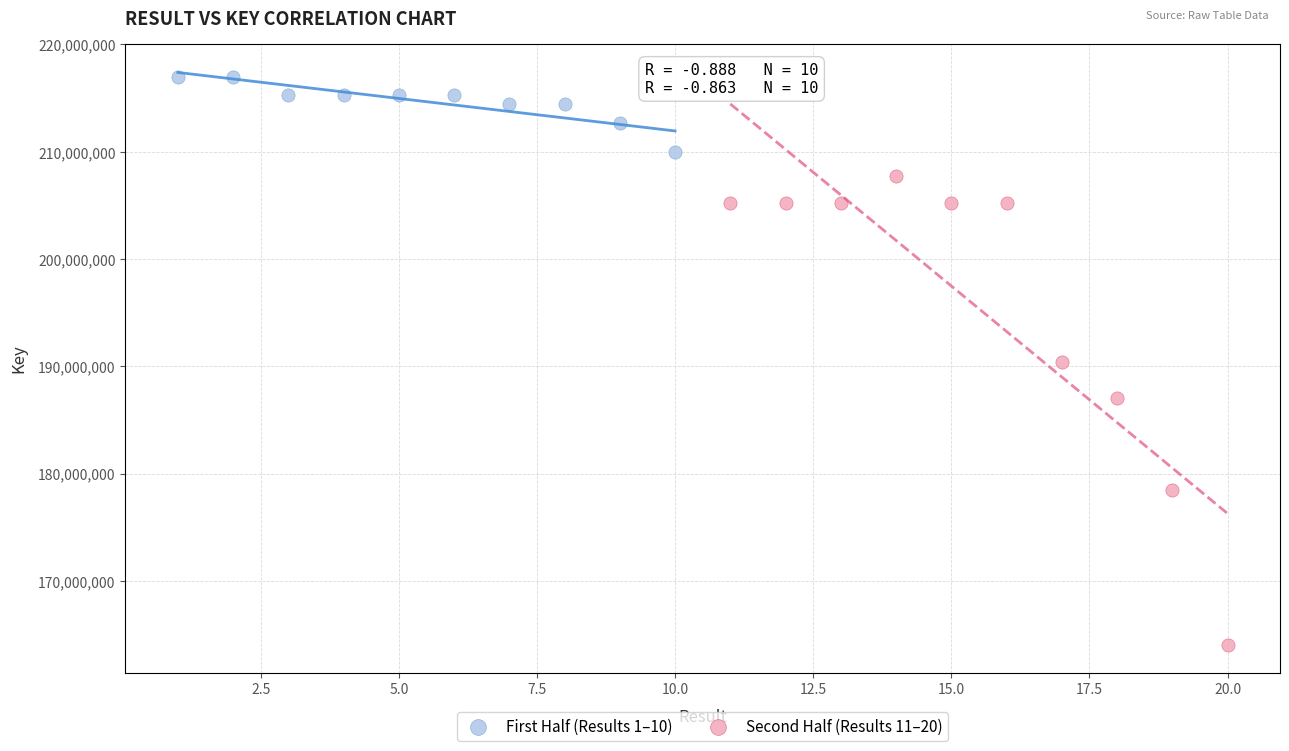

Which series has the largest Y range (max minus min)?

Second Half (Results 11–20)